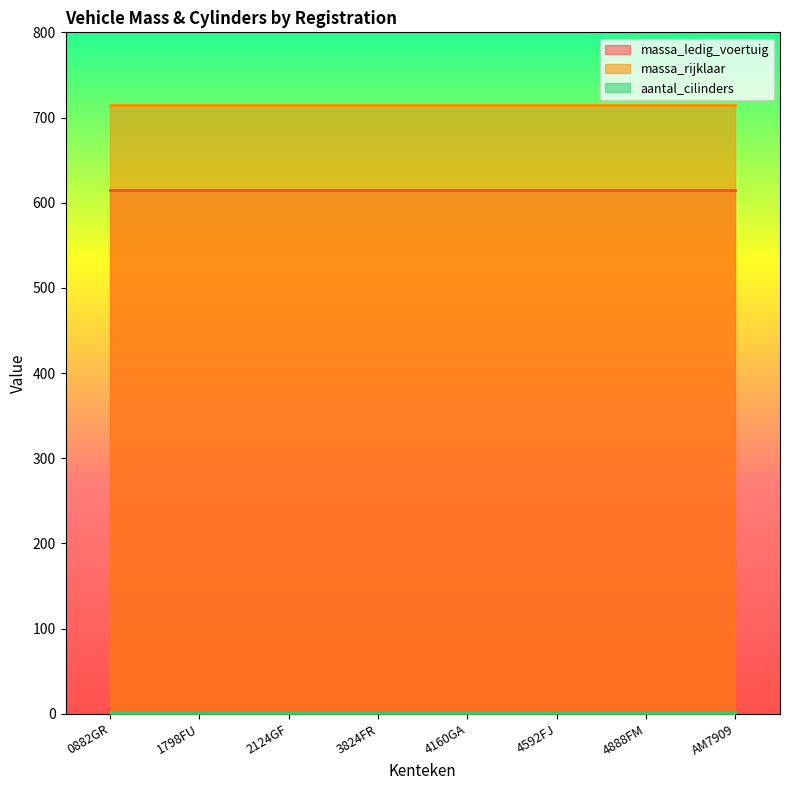

Which series has the largest total across all categories?

massa_rijklaar